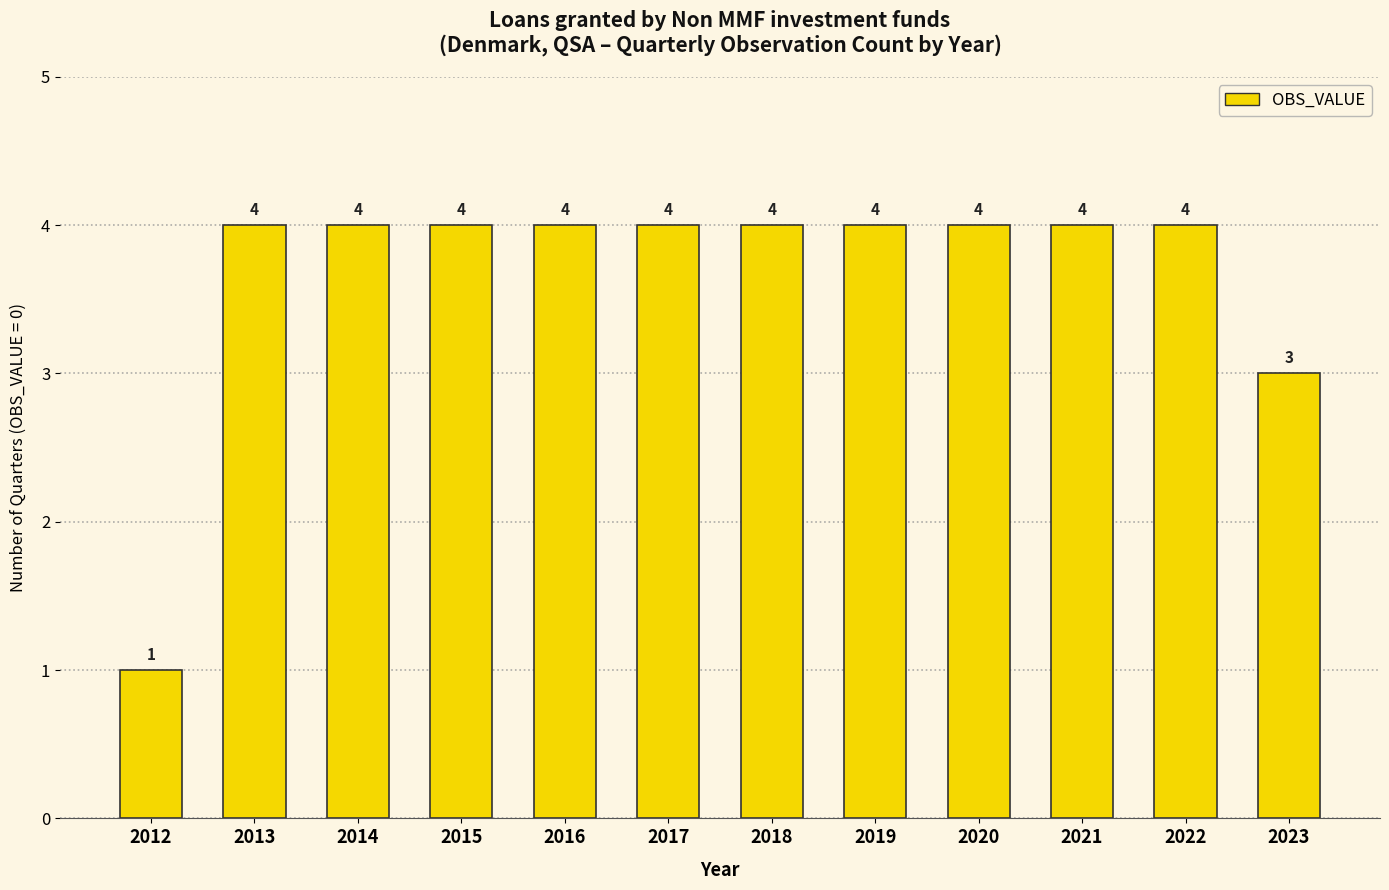

Reading right to left, transcribe all the data shown in this chart.

2023=3	2022=4	2021=4	2020=4	2019=4	2018=4	2017=4	2016=4	2015=4	2014=4	2013=4	2012=1